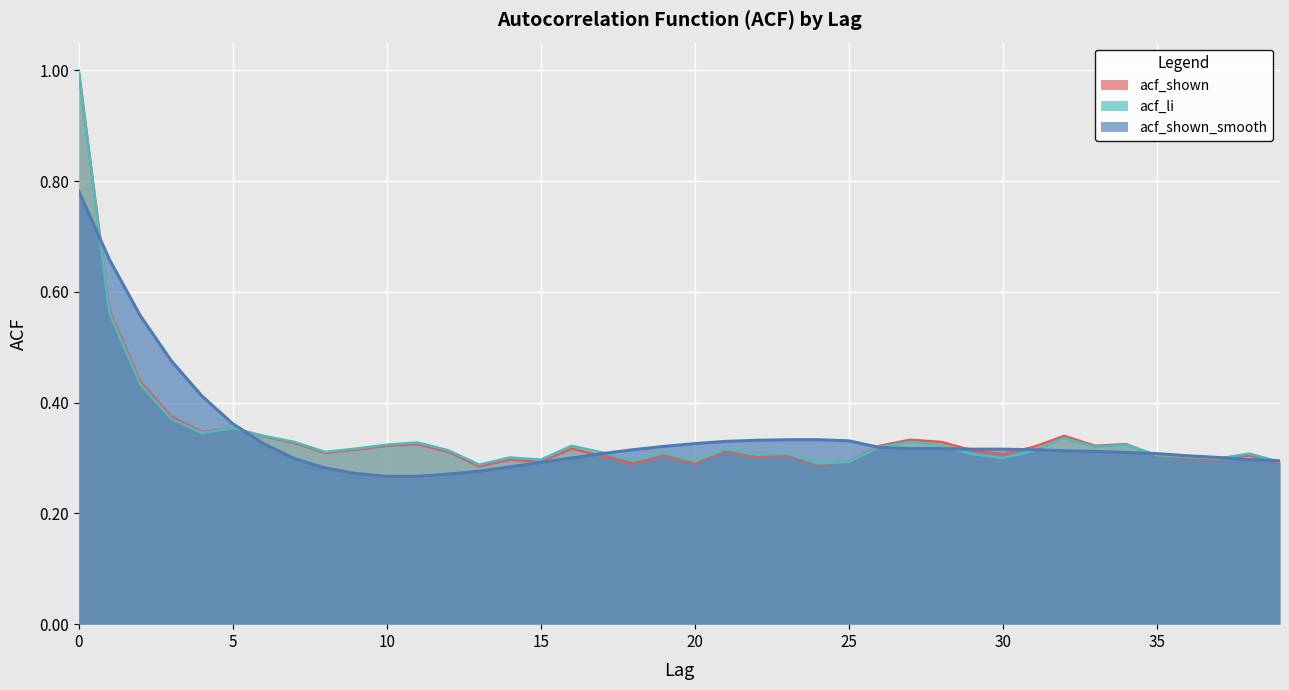

True or false: acf_li has a value of 0.3 at 29.

True